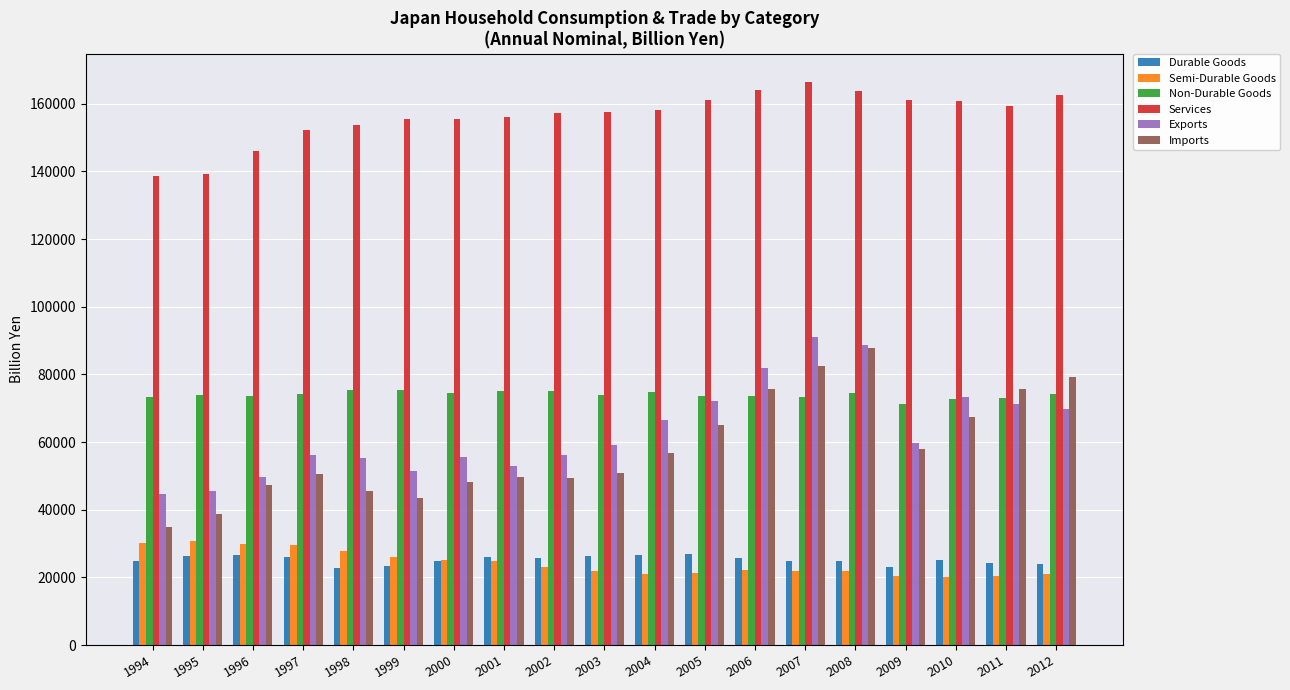

The value of Imports at 2012 is 79156.5. True or false?

True